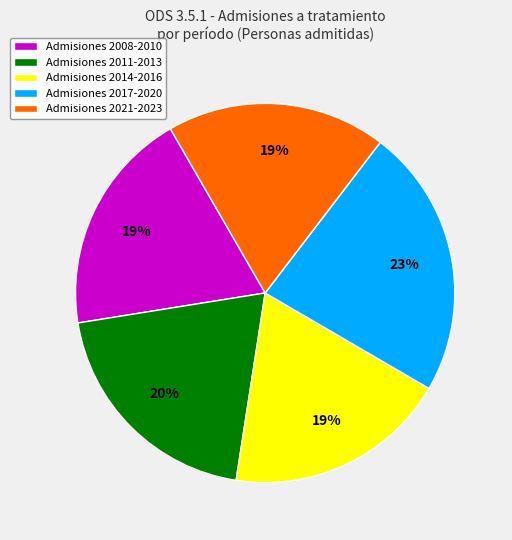

Is there any slice that represents more than half of the pie?

No